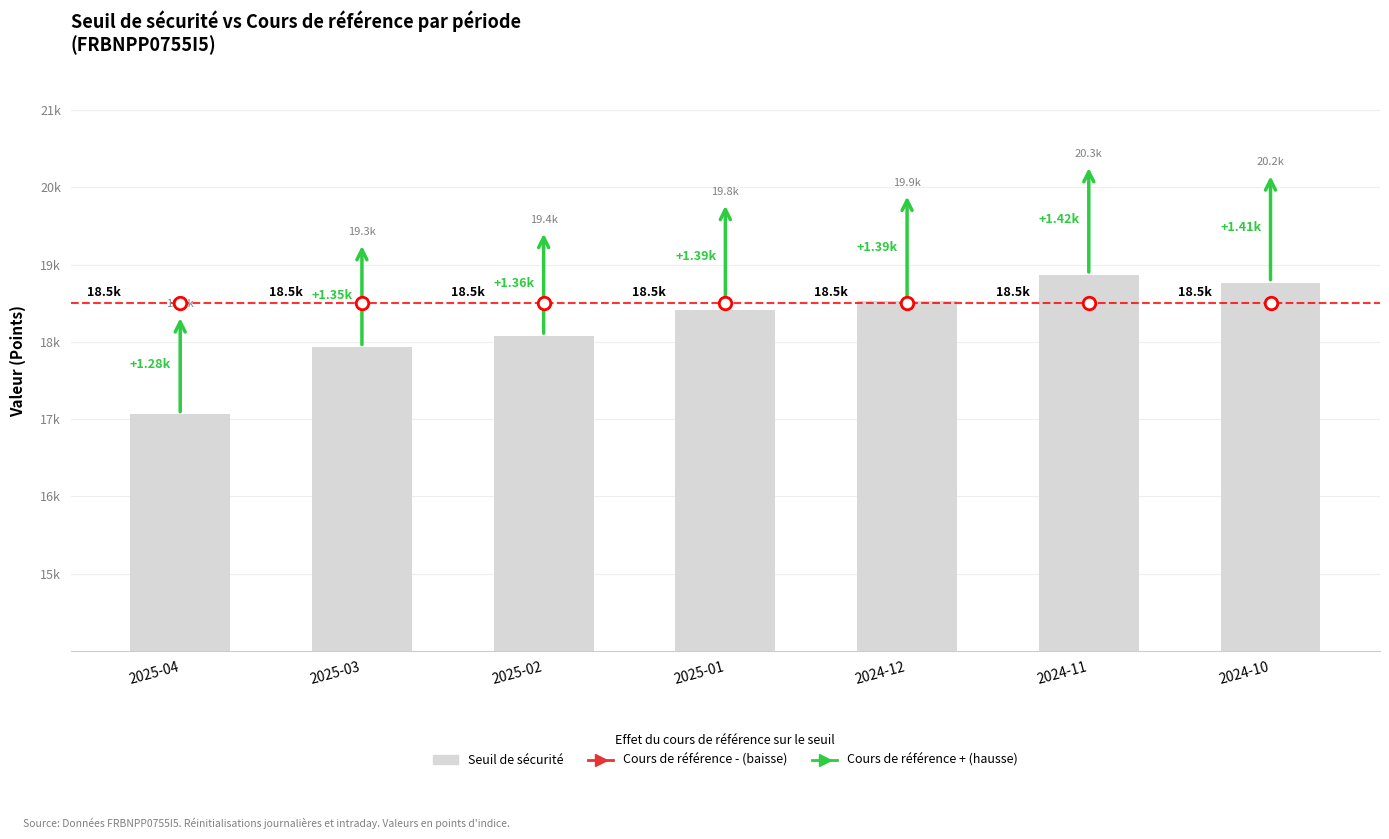

What position from the right is 2025-01?

4